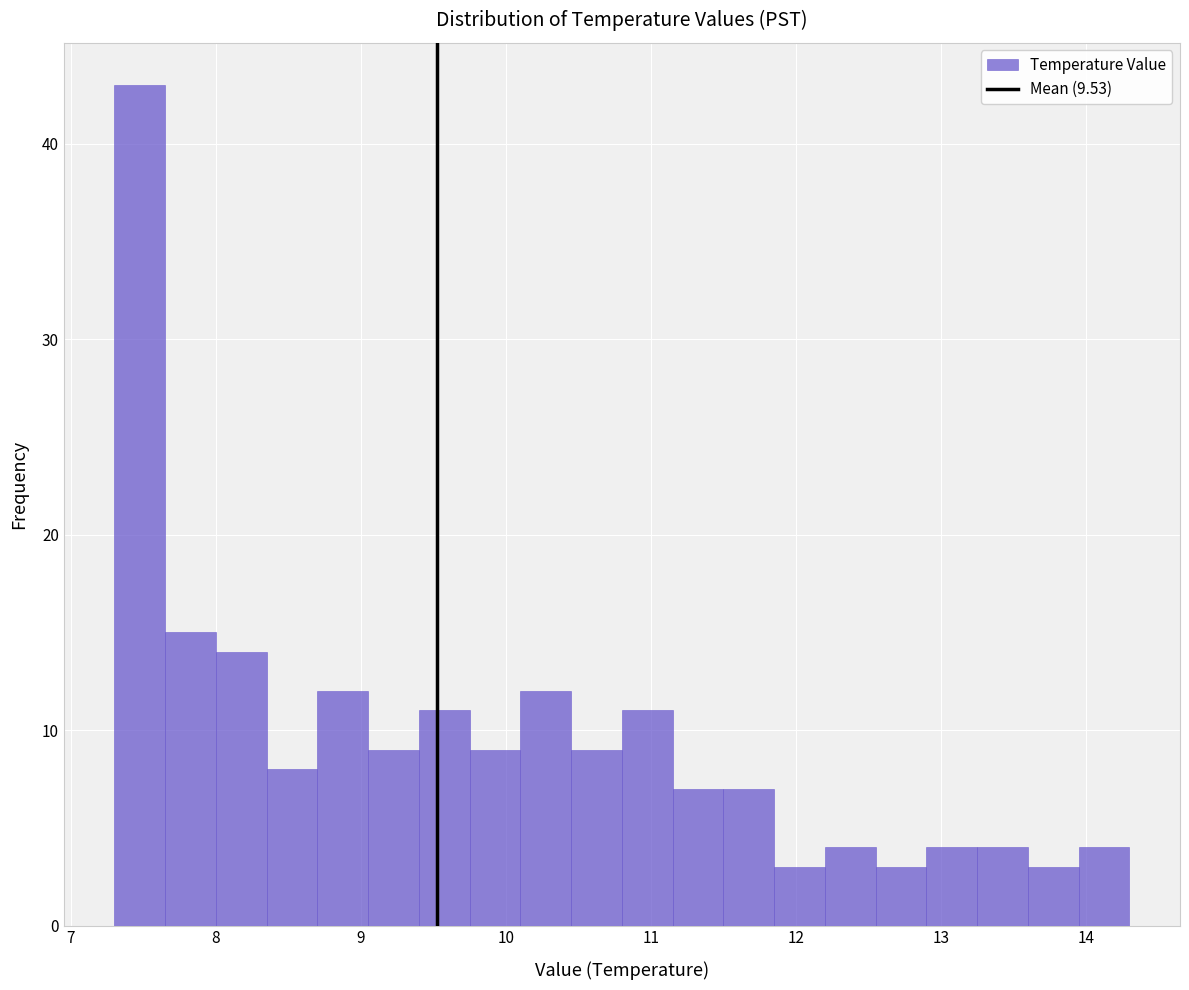

Around what value on the x-axis is the tallest bar? Give the approximate position of its centre, as read against the axis.

7.5